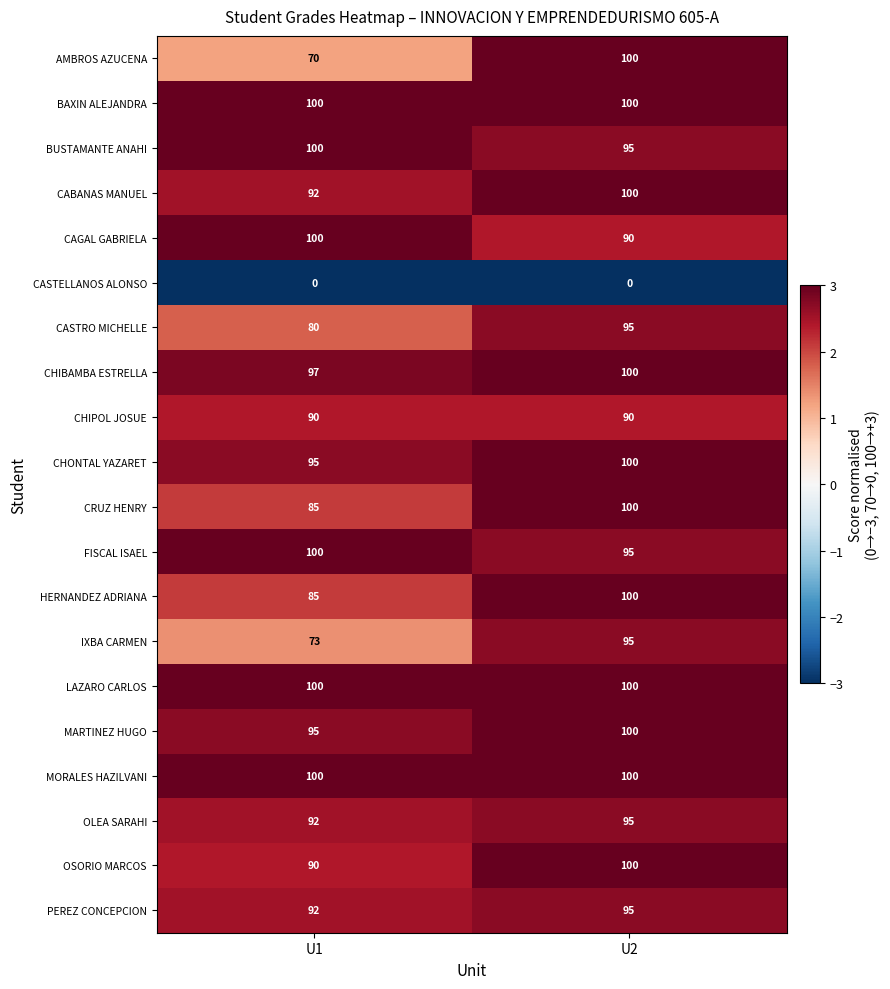

What is the minimum value shown in the chart?

0